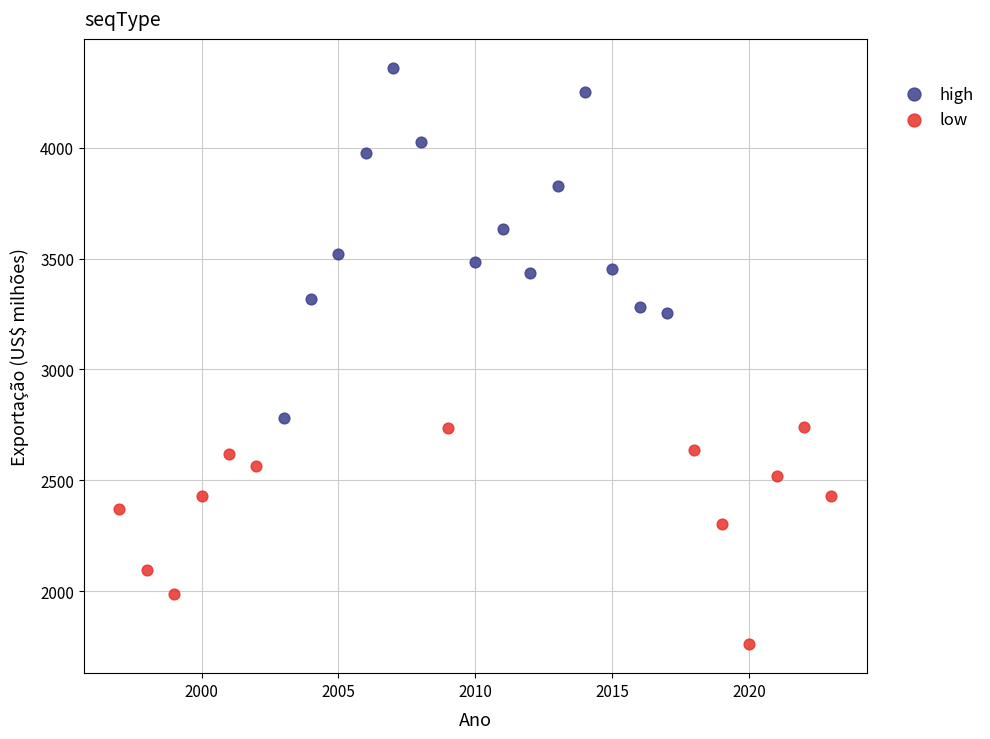

Which series has the largest Y range (max minus min)?

high